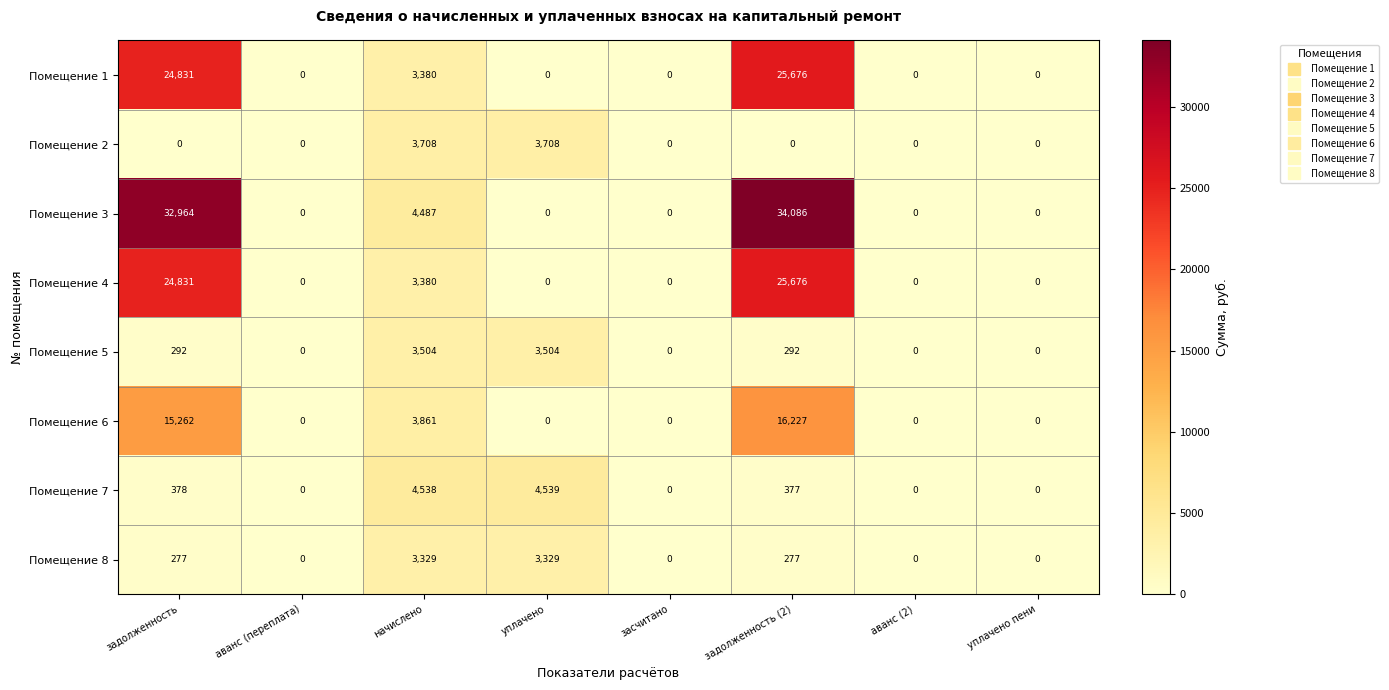

Is it true that Помещение 8 equals 277 at задолженность (2)?

True